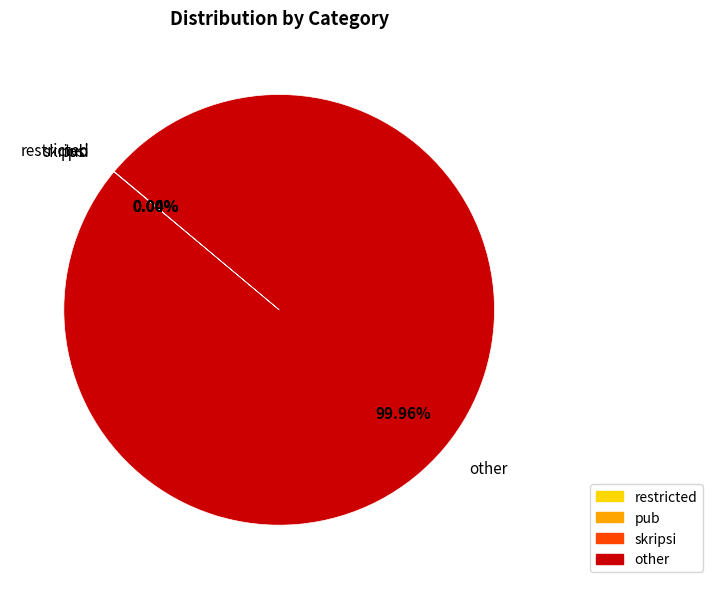

Which slice is the largest?

other